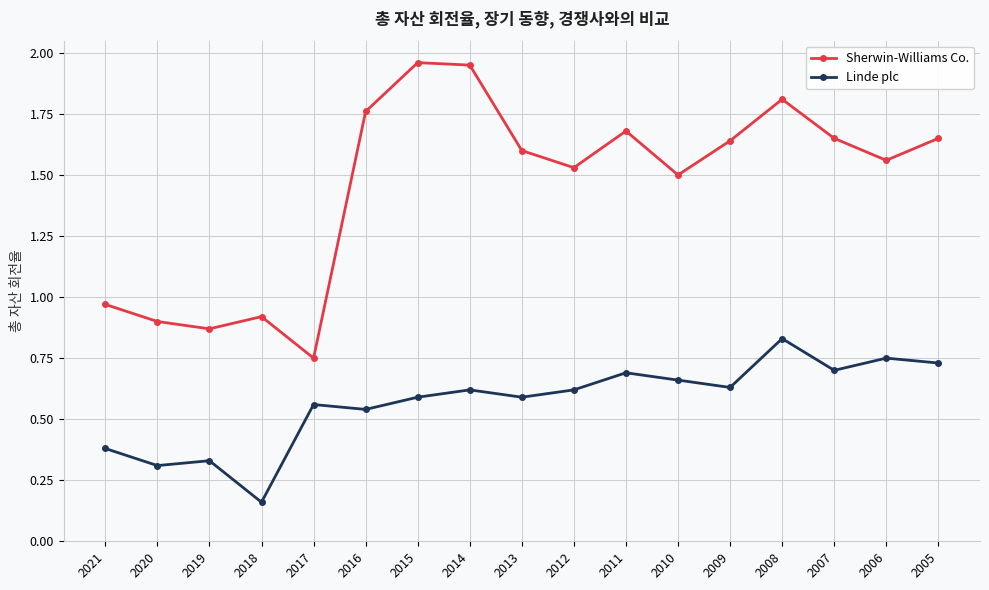

At which category is the sum across all series the highest?

2008